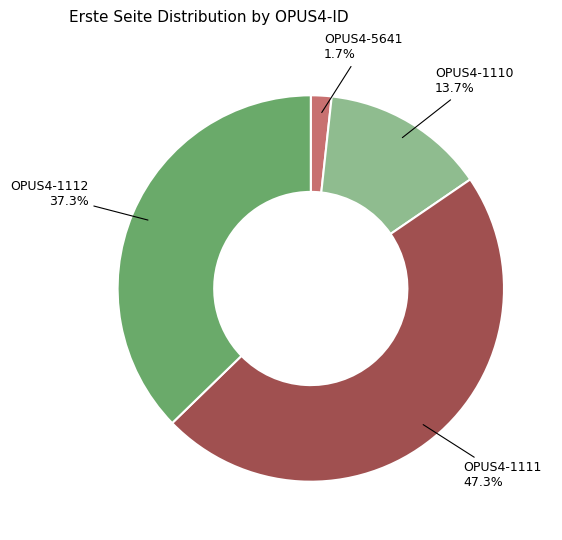

Does OPUS4-1111 account for over 50% of the chart?

No